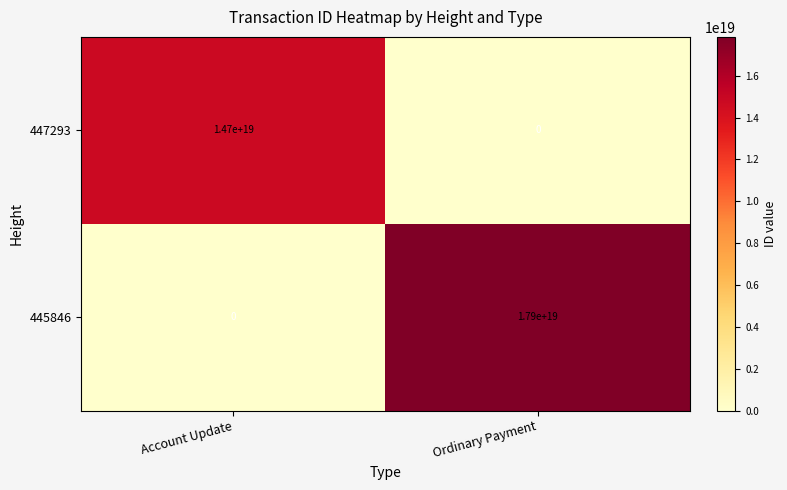

List the series in order of their overall mean, lowest first.

447293, 445846